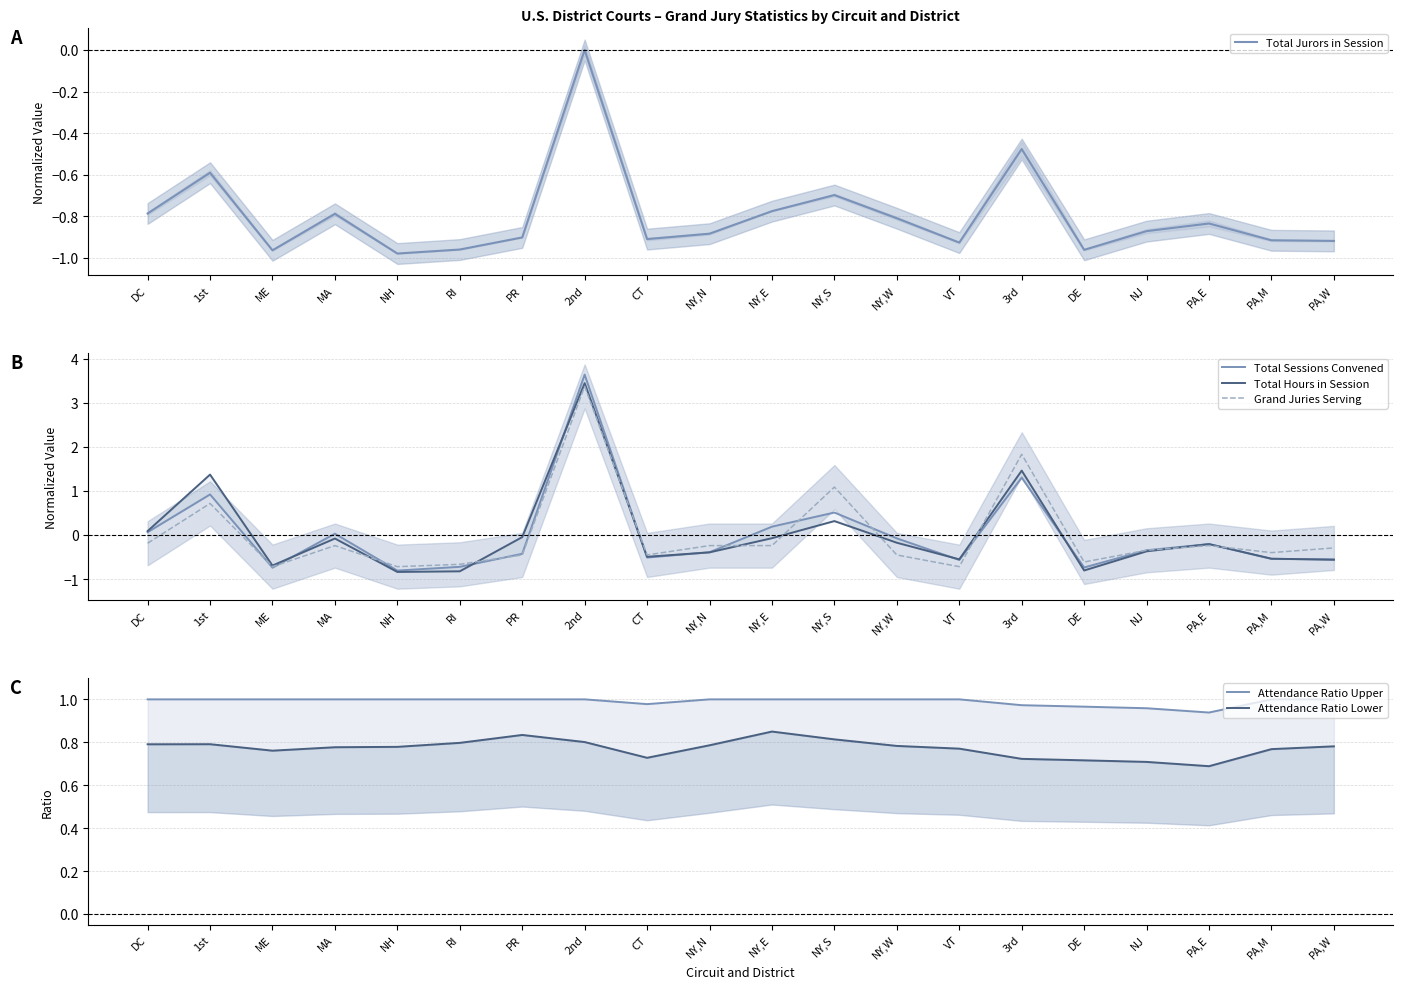

What is the label of the 14th point from the left?

VT